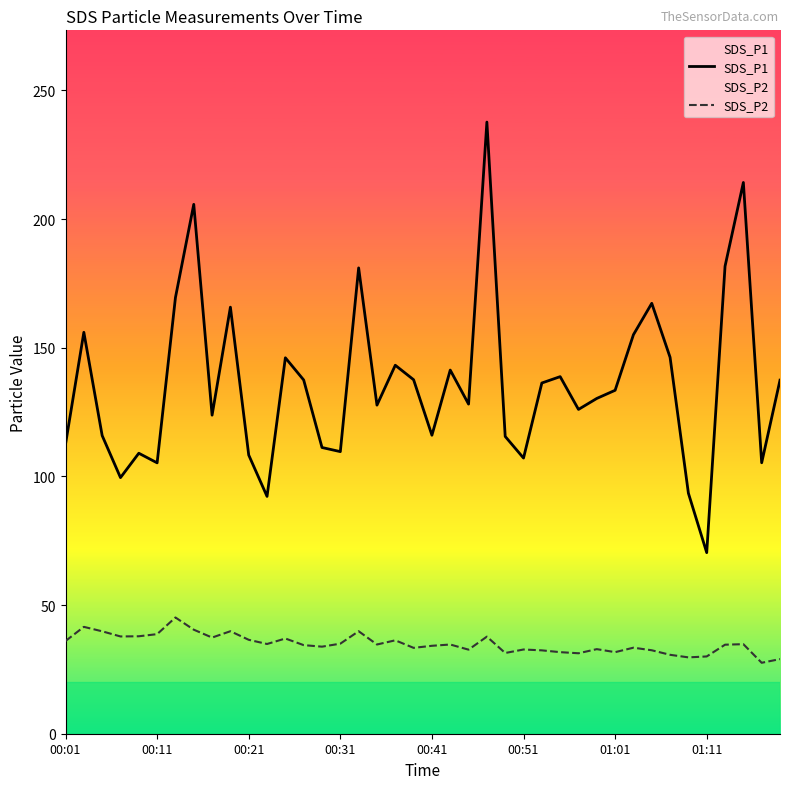

What is the maximum value shown in the chart?

237.7